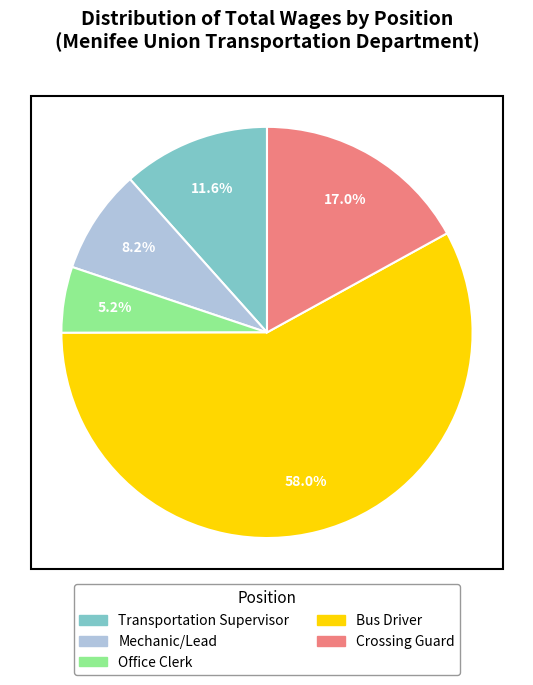

Does Bus Driver account for over 50% of the chart?

Yes